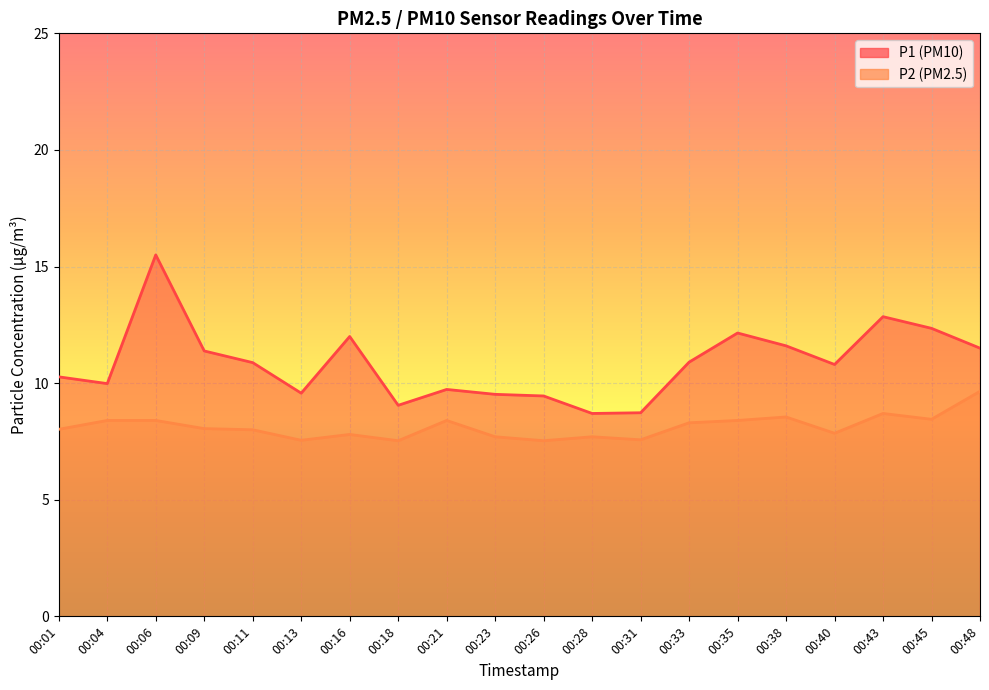

How many lines are shown in the chart?

2